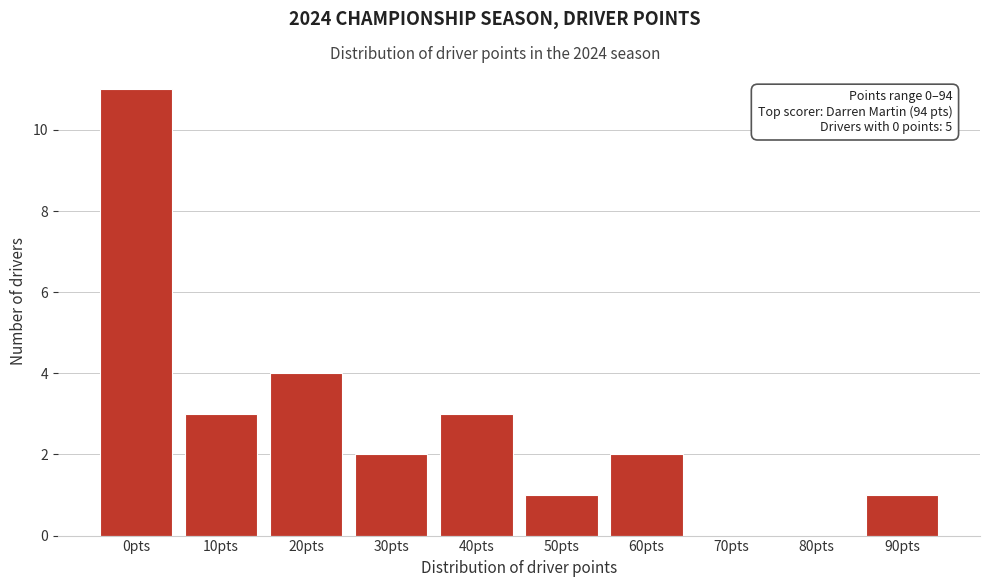

Reading right to left, transcribe all the data shown in this chart.

90pts=1	80pts=0	70pts=0	60pts=2	50pts=1	40pts=3	30pts=2	20pts=4	10pts=3	0pts=11